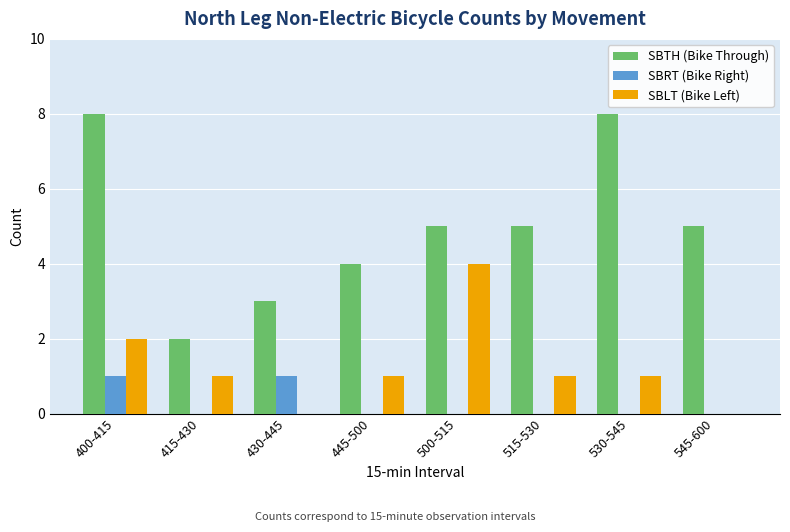

What is the maximum value shown in the chart?

8